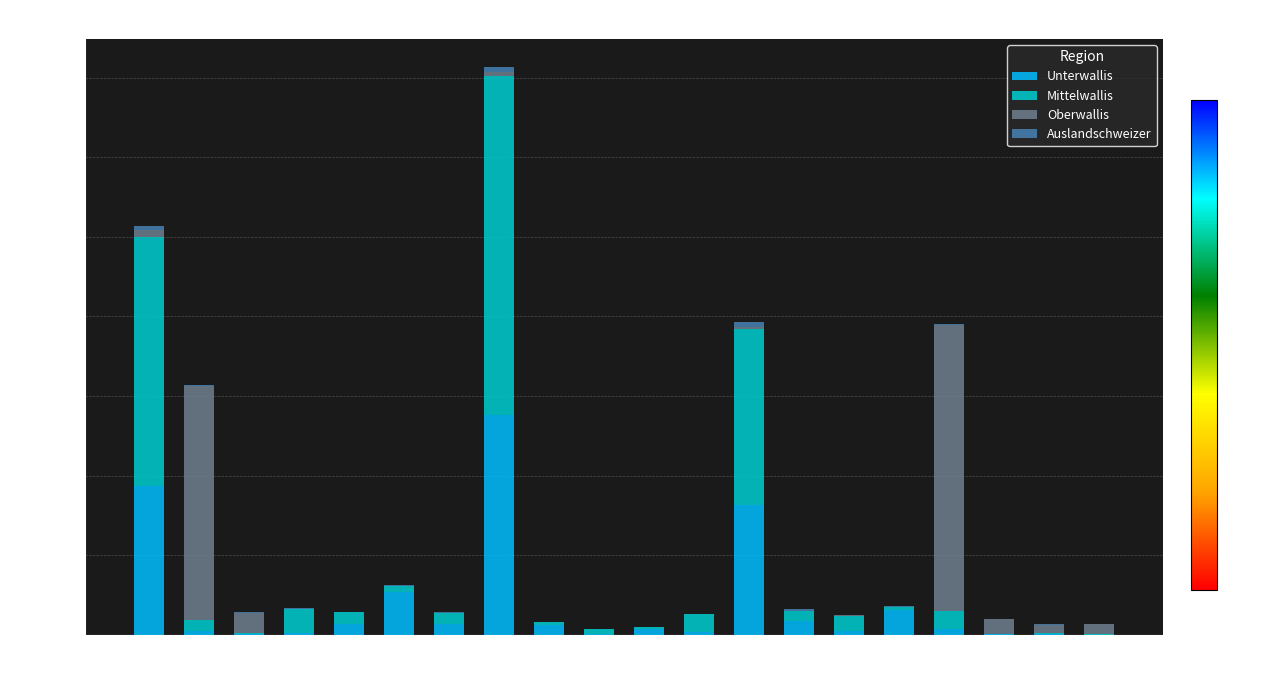

How many categories are shown in the chart?

20